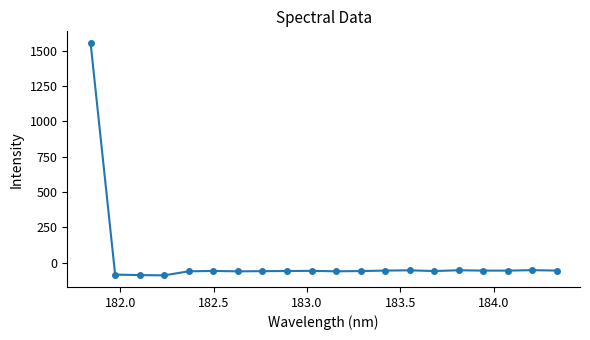

What is the greatest value displayed?

1555.1